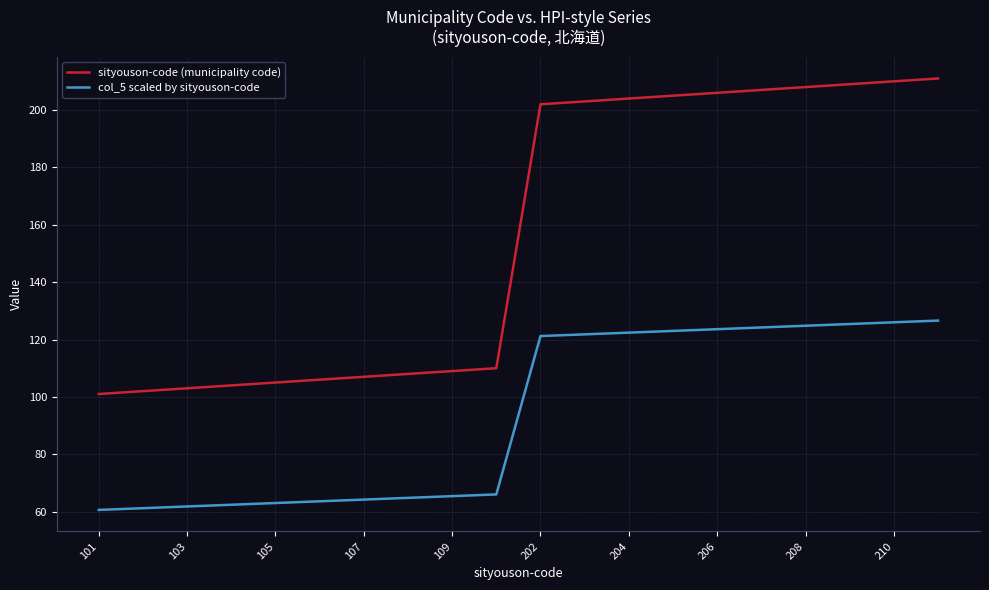

Which series has the widest spread of values?

sityouson-code (municipality code)